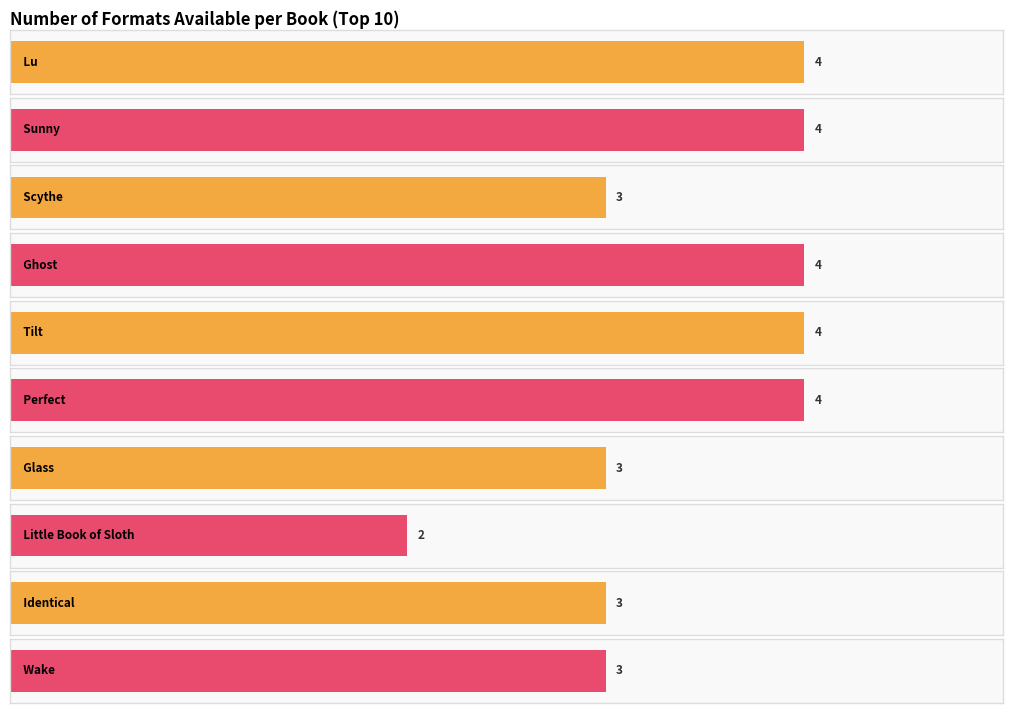

What is the minimum value for Trade Paperback?

2